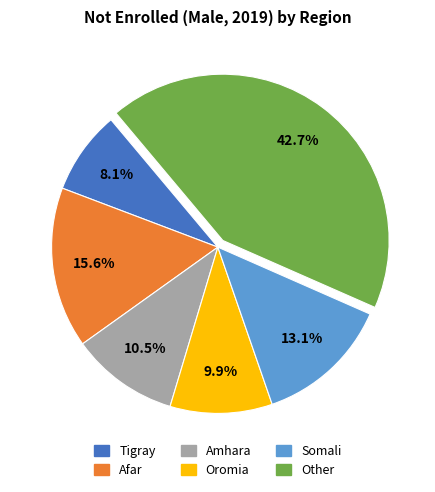

Is there any slice that represents more than half of the pie?

No